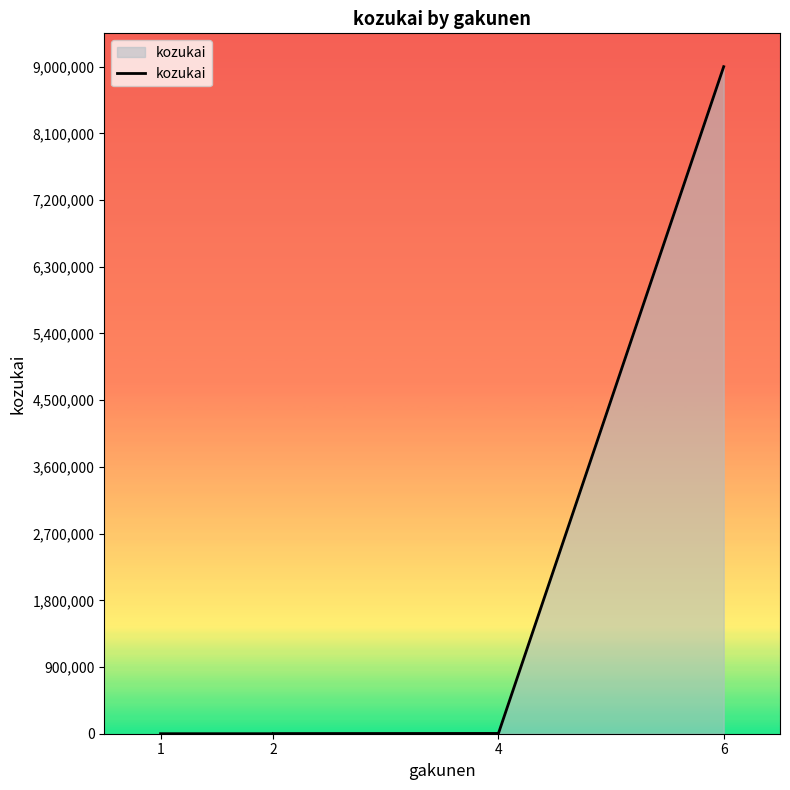

What is the sum of the values at 2 and 1?

2200